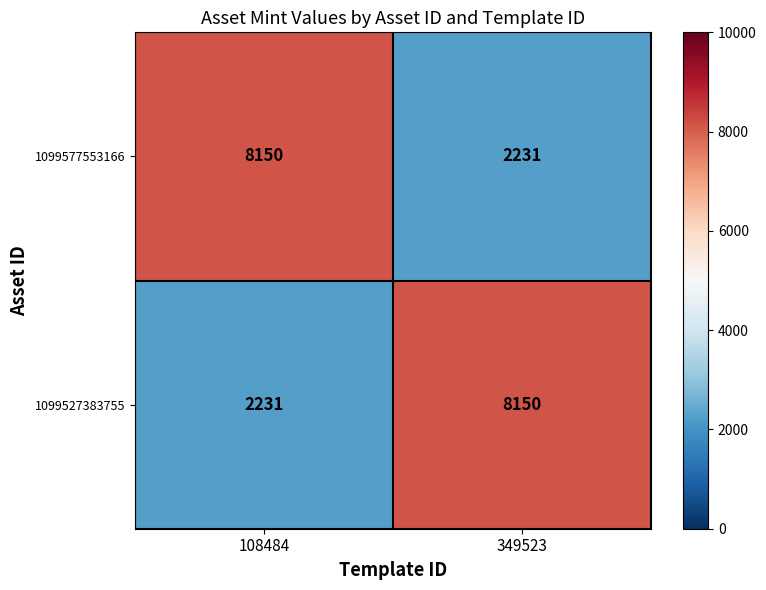

At which label does 1099527383755 reach its minimum?

108484